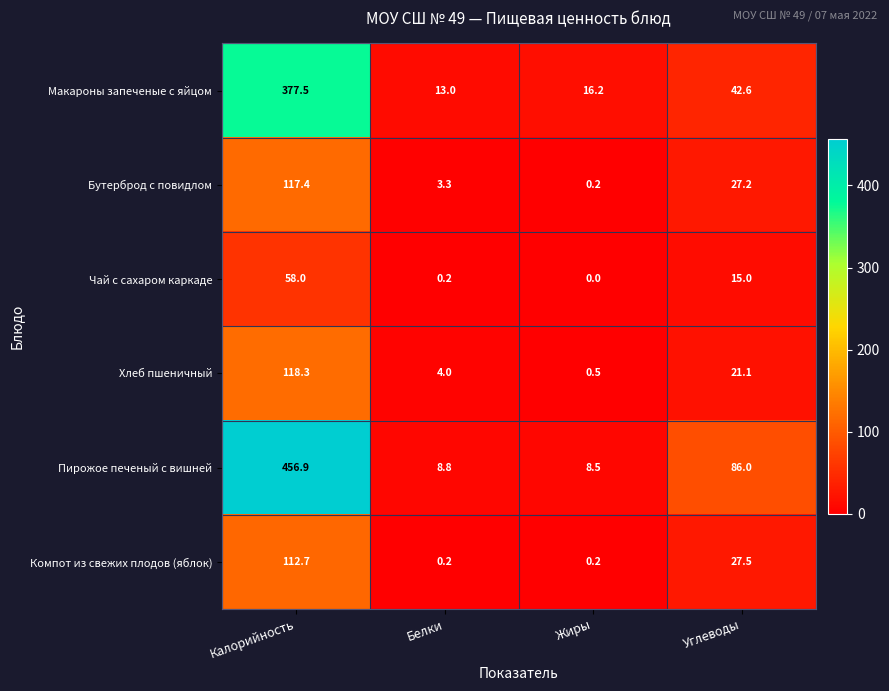

How many distinct data groups are displayed?

6